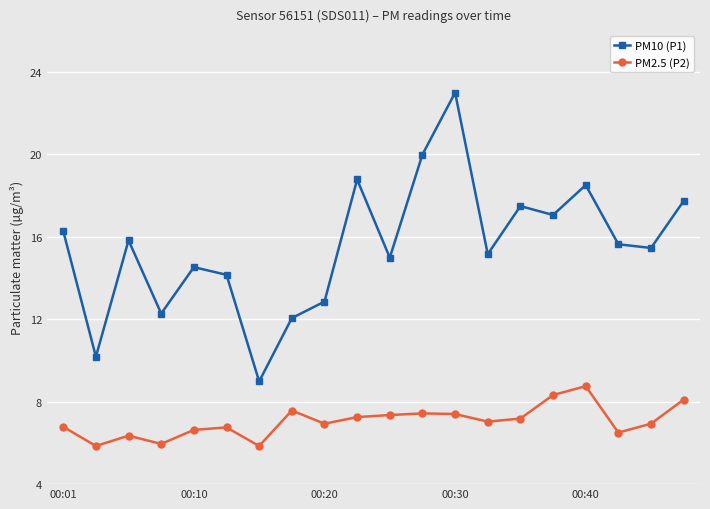

Which series has the widest spread of values?

PM10 (P1)